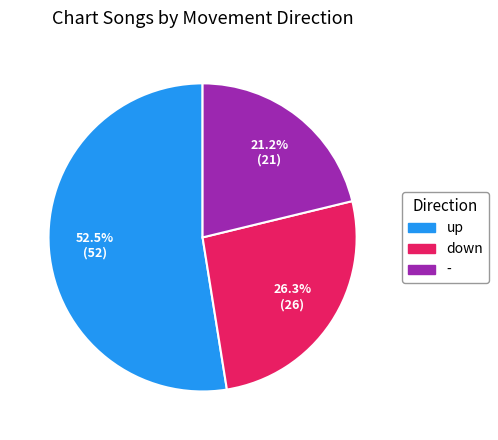

Which slice represents more than half of the pie?

up